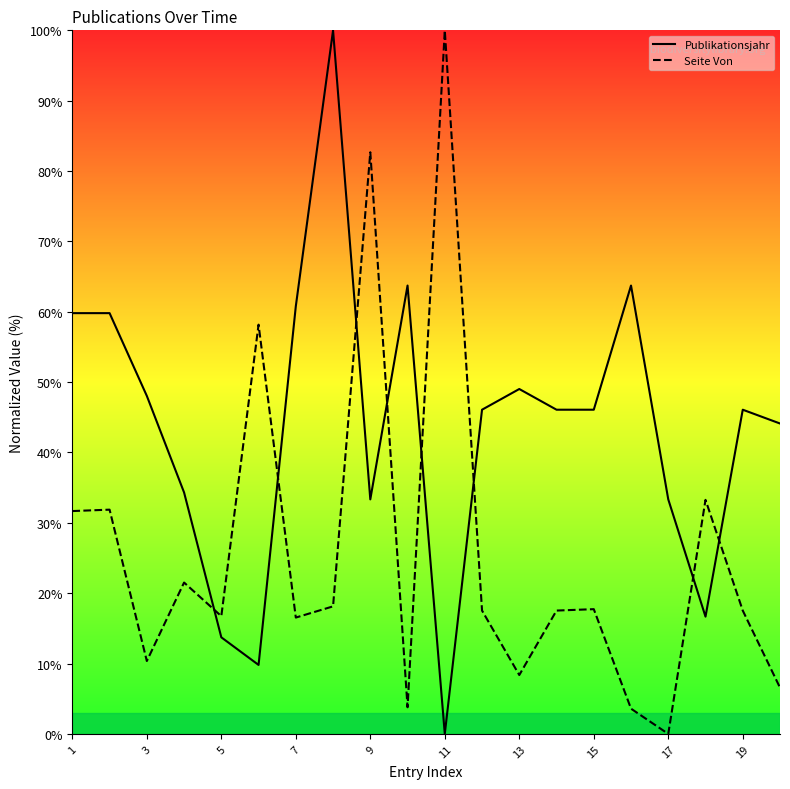

What is the maximum value for Seite Von?

100.0